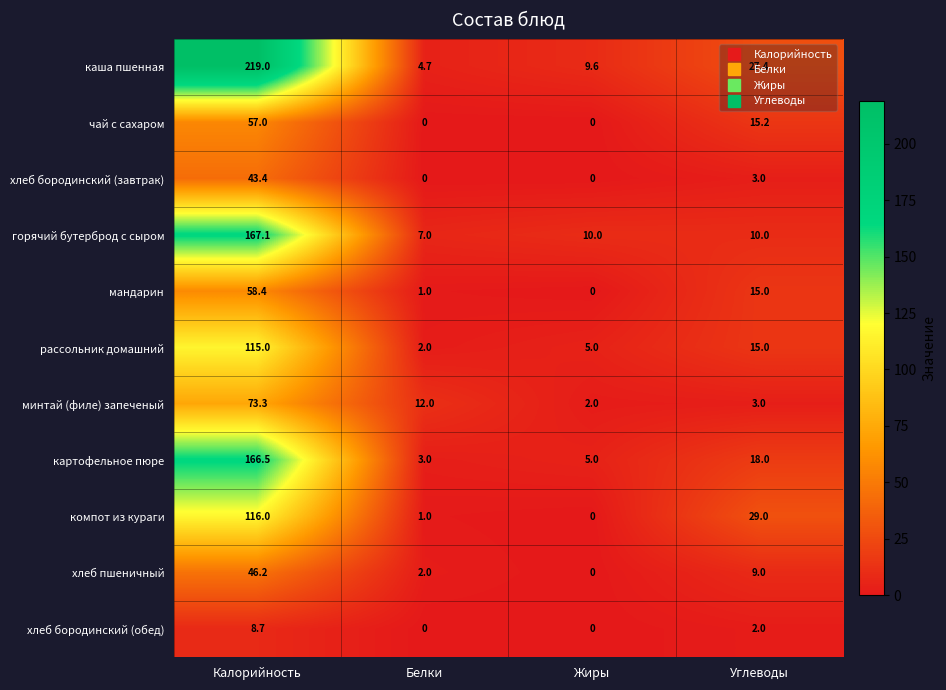

The value of минтай (филе) запеченый at Углеводы is 3.0. True or false?

True